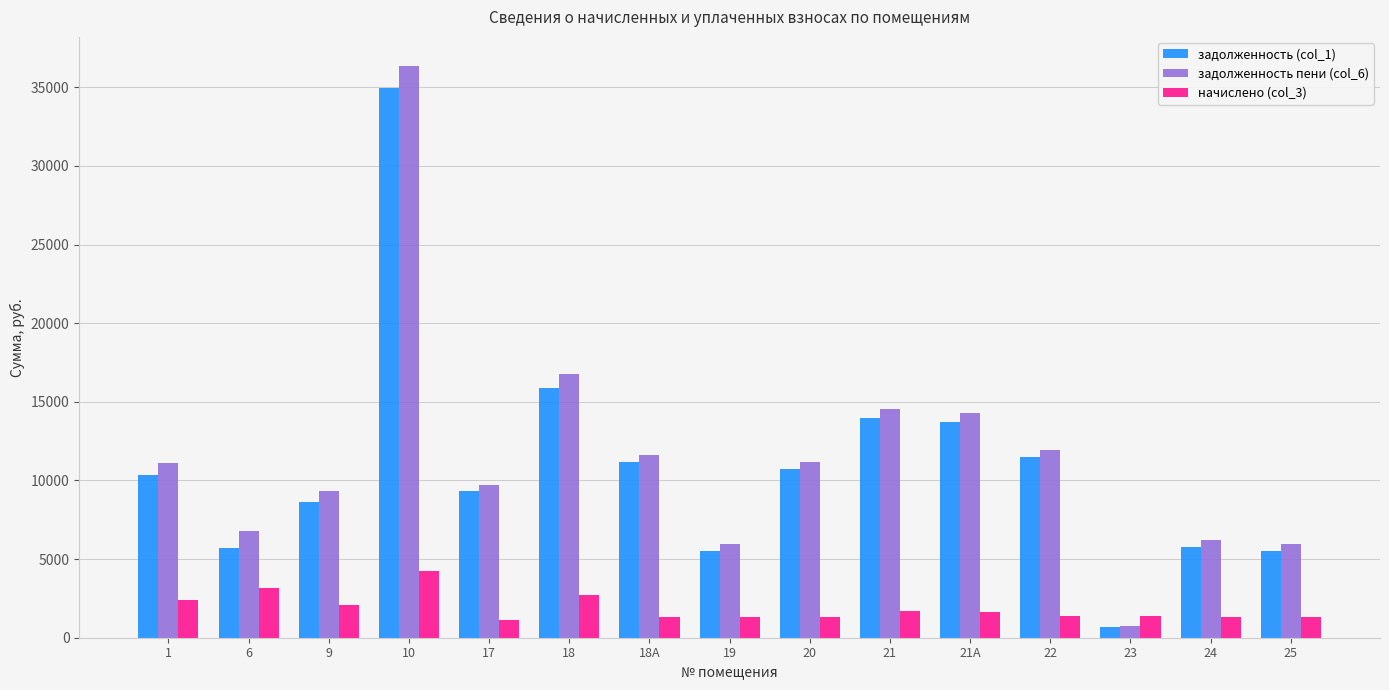

Which category has the highest value in the начислено (col_3) series?

10